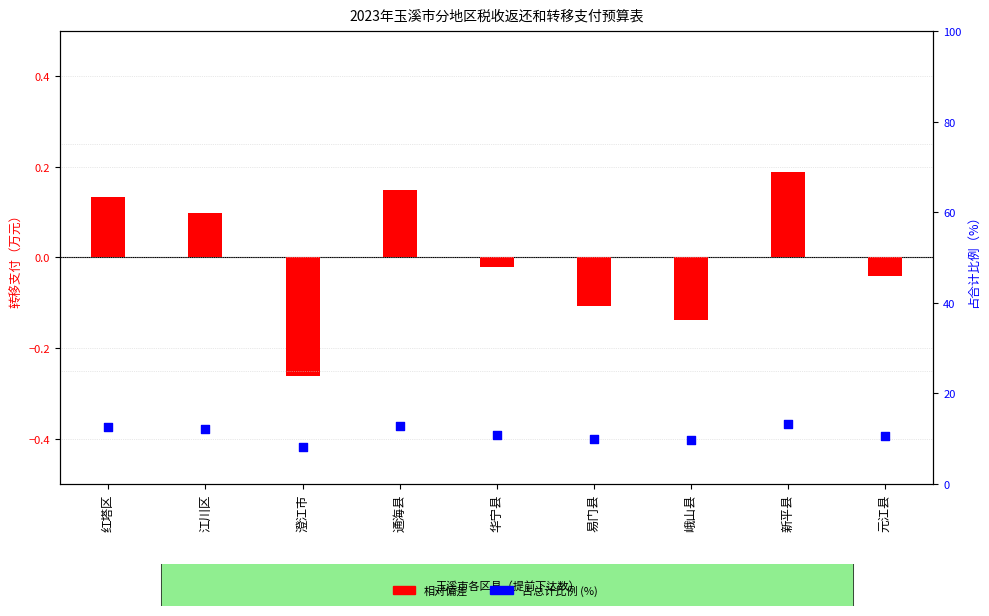

Is the value of 占总计比例 (%) at 新平县 greater than the value of 相对偏差 at 红塔区?

Yes